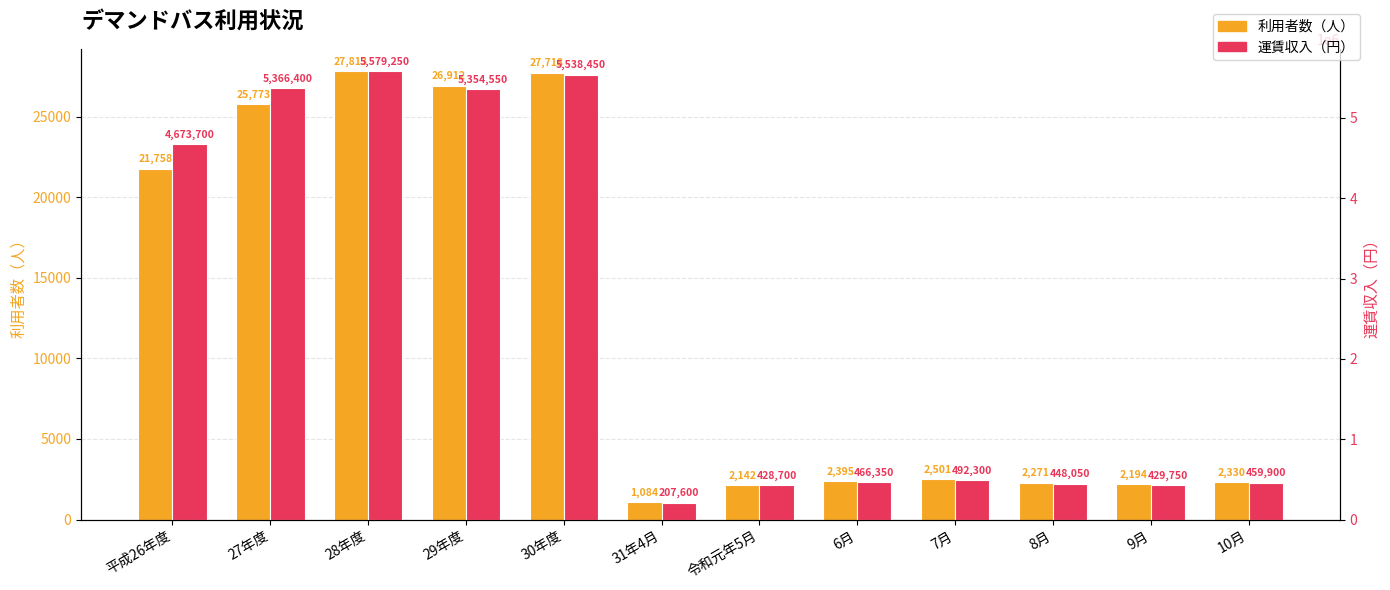

Which series has the widest spread of values?

運賃収入（円）